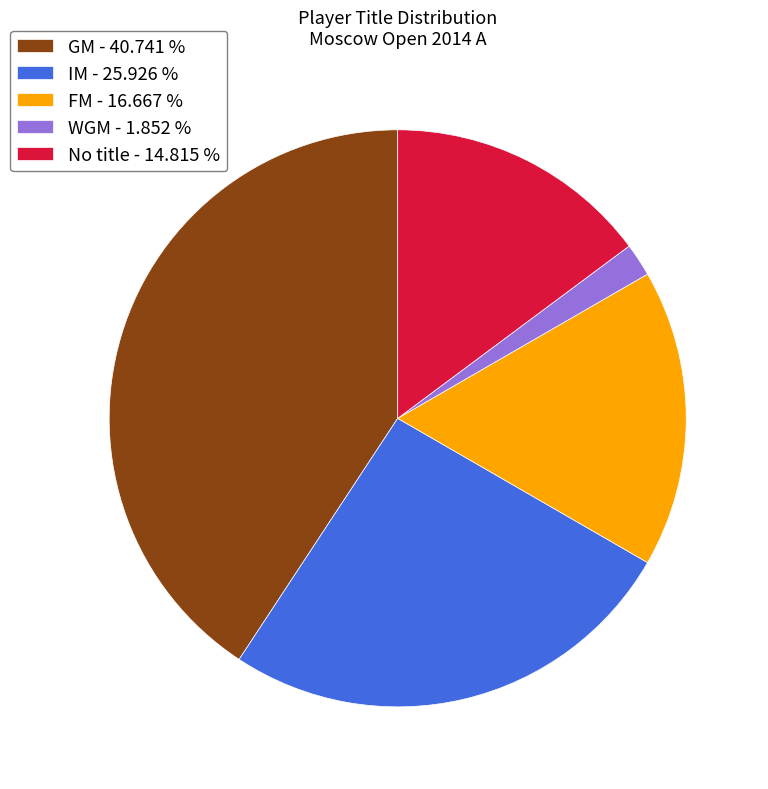

What is the ratio of the value at IM - 25.926 % to the value at FM - 16.667 %?

1.6